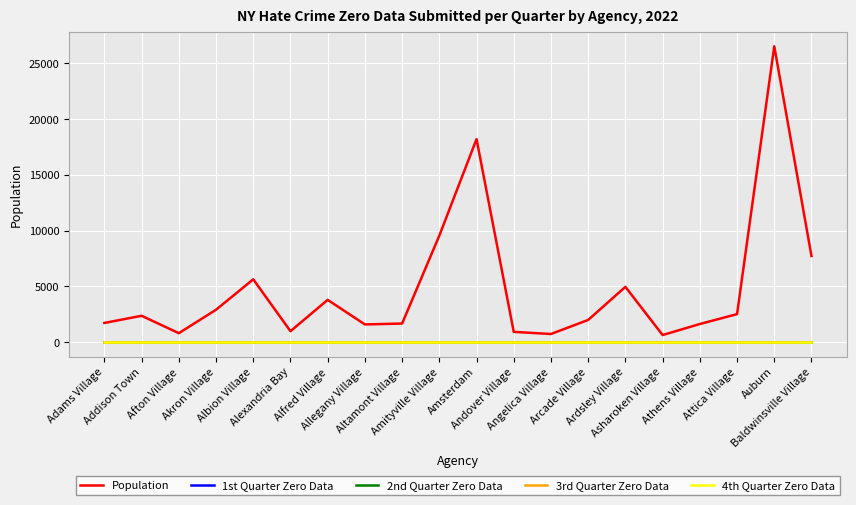

At how many categories does at least one series exceed 21761?

1